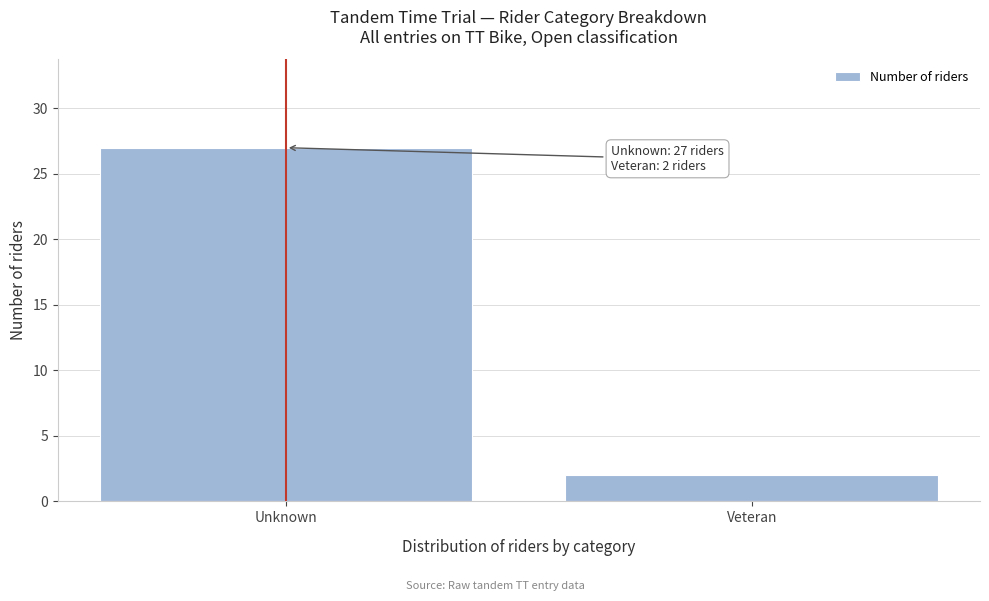

Reading left to right, extract all data points from this chart.

Unknown=27	Veteran=2